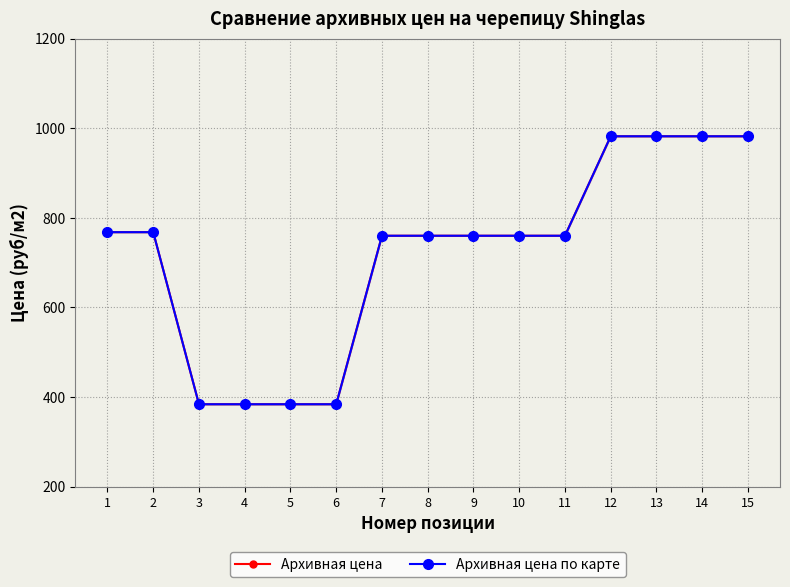

Reading left to right, what are all the values shown in this chart?

Архивная цена: 768	768	384	384	384	384	760	760	760	760	760	982	982	982	982
Архивная цена по карте: 768	768	384	384	384	384	760	760	760	760	760	982	982	982	982